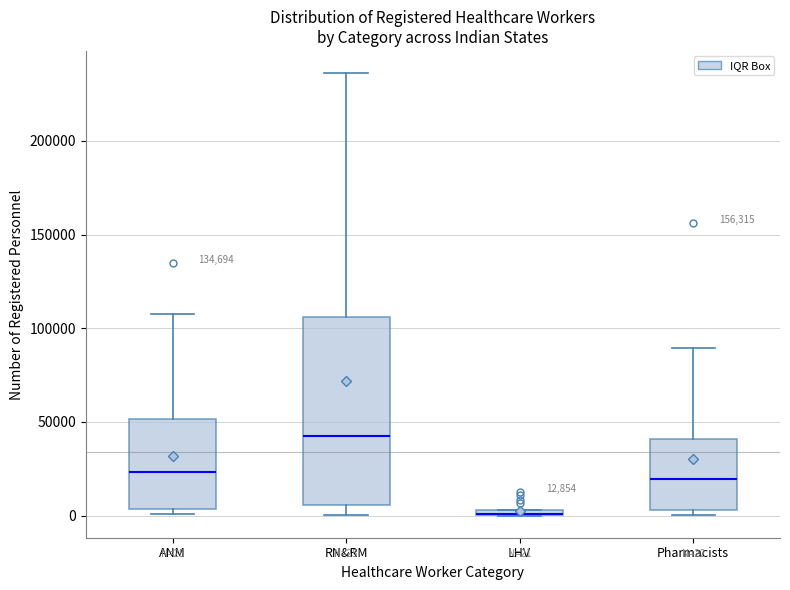

Comparing the boxes themselves (not the whiskers), which one is the tallest?

RN&RM